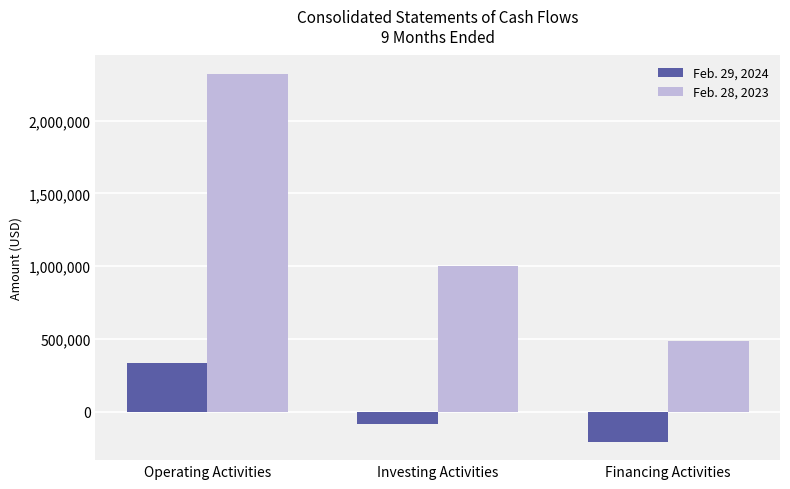

Reading left to right, extract all data points from this chart.

Feb. 29, 2024: Operating Activities=339323	Investing Activities=-80192	Financing Activities=-204246
Feb. 28, 2023: Operating Activities=2319976	Investing Activities=1000764	Financing Activities=485861